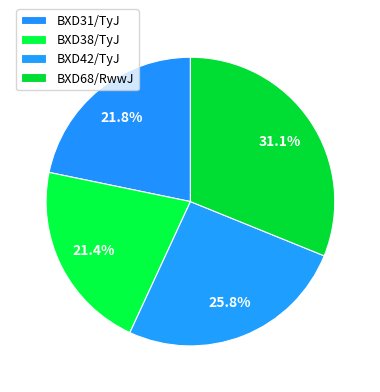

How many segments does this pie chart have?

4